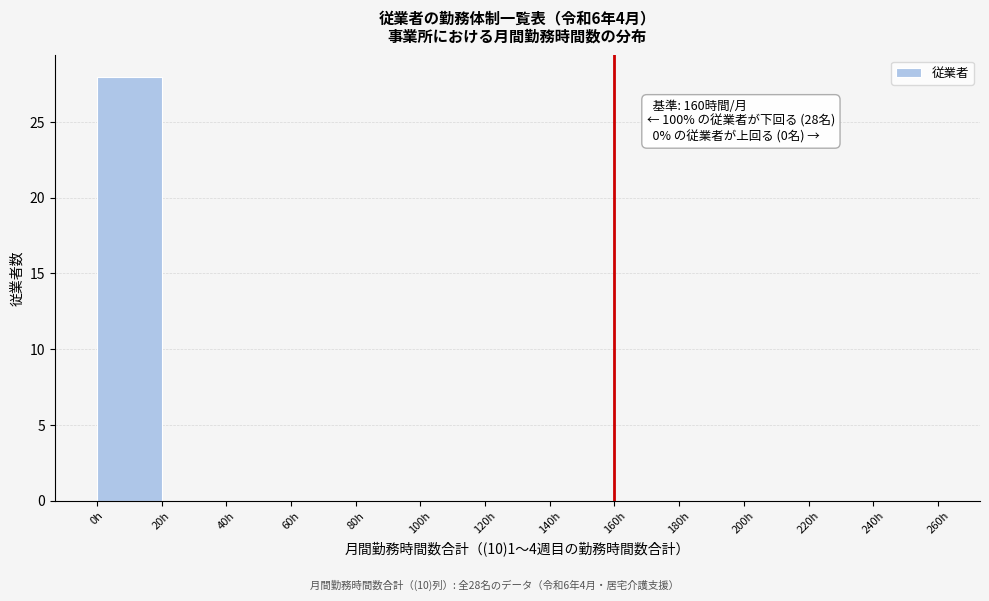

Over which range of the x-axis is the bar tallest?

0 to 20